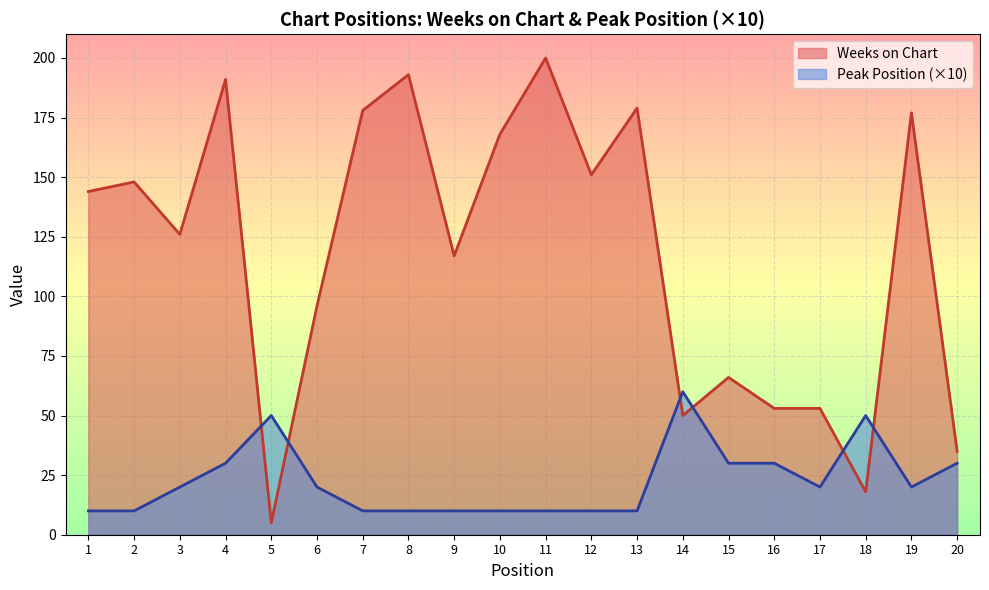

Does the chart display data point markers on the line(s)?

No